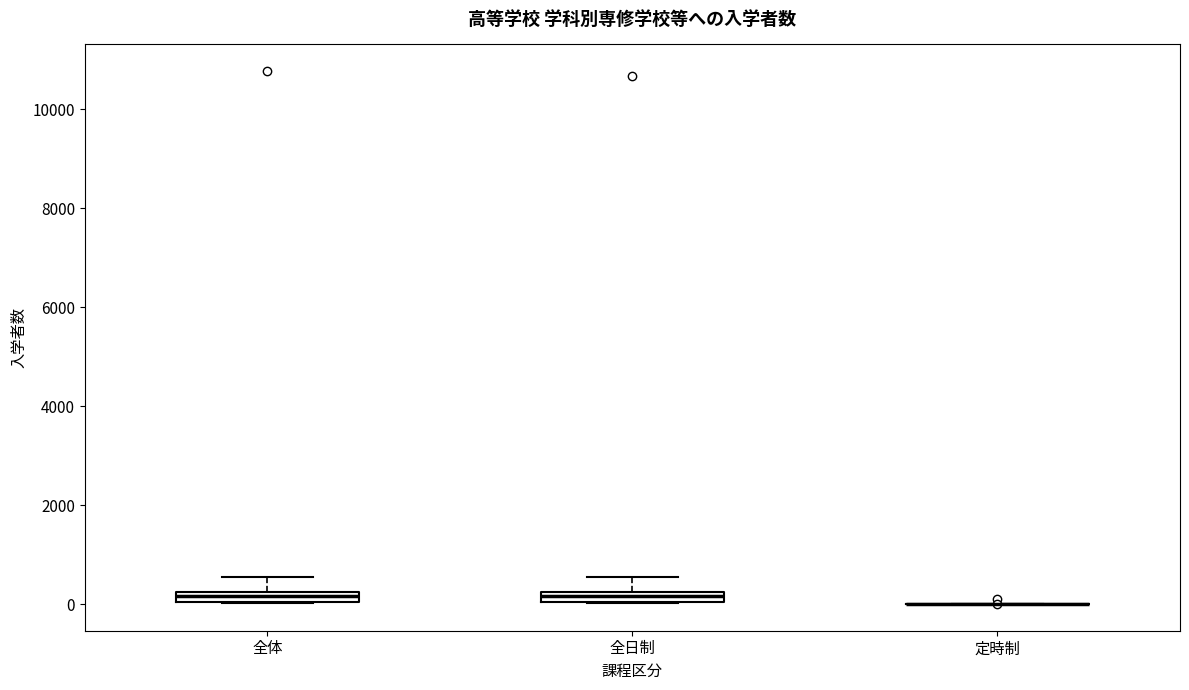

Where does the upper whisker of the box for 全体 end on the y-axis? The values are not printed on the chart, so give them approximately, as read against the axis.

600